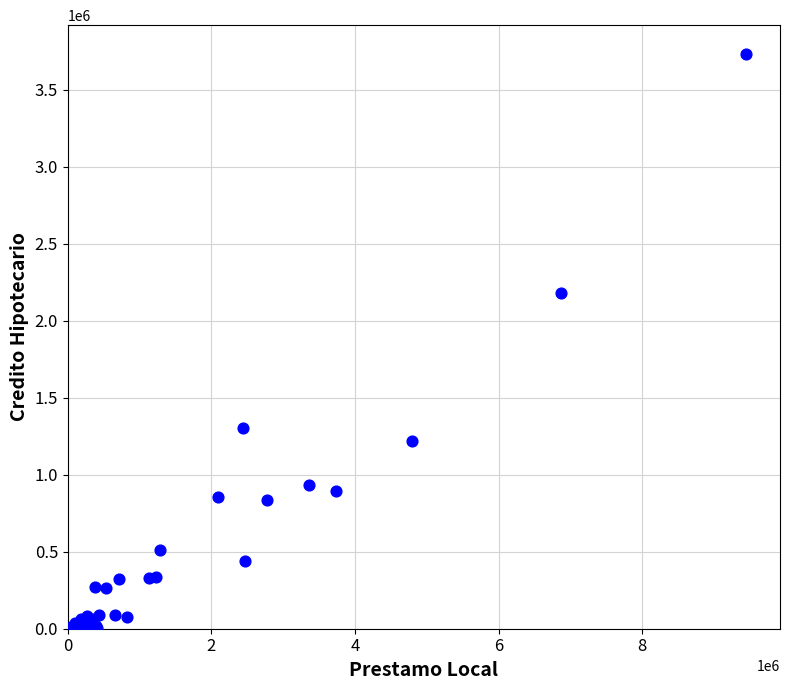

What Y value in the scatter plot is closest to 1868884?

2176811.8